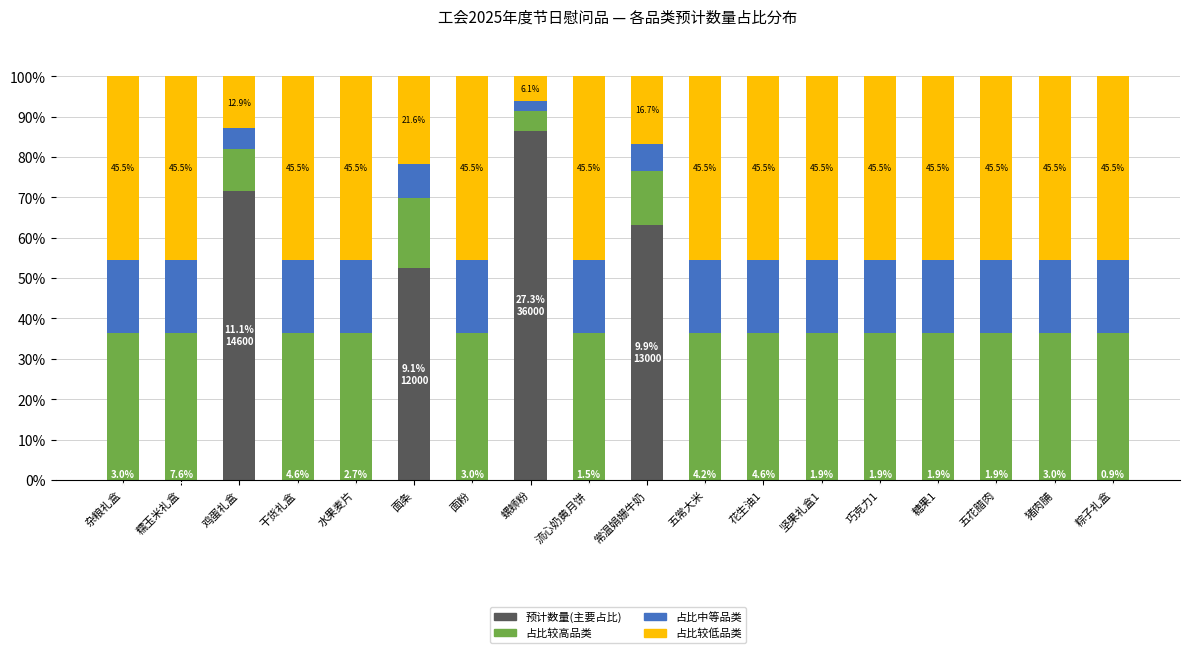

What is the total value across all series at 糖果1?

100.0